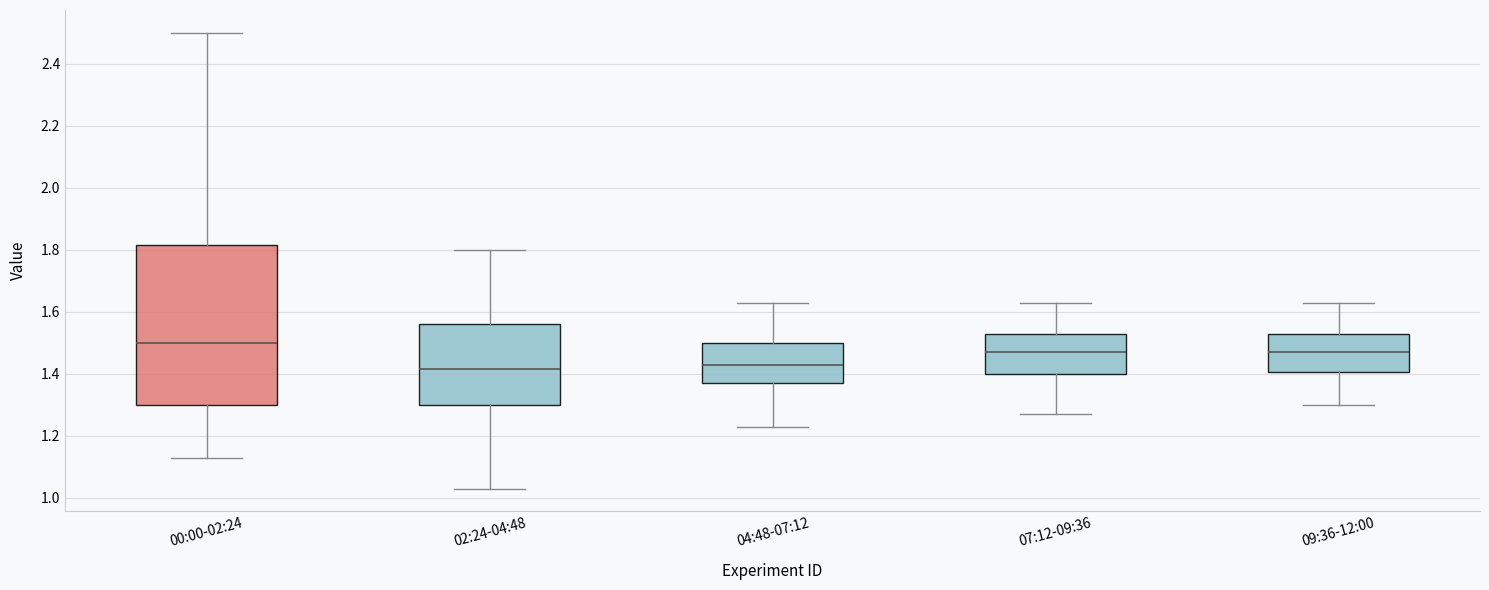

Reading left to right, transcribe this box plot: for each box, give where its median line is, the range the box spans, and where its two whiskers end, as read against the y-axis. The values are not printed on the chart, so give them approximately, as read against the axis.

00:00-02:24: median 1.50, box 1.30 to 1.82, whiskers 1.14 to 2.50
02:24-04:48: median 1.42, box 1.30 to 1.56, whiskers 1.04 to 1.80
04:48-07:12: median 1.44, box 1.38 to 1.50, whiskers 1.24 to 1.64
07:12-09:36: median 1.48, box 1.40 to 1.54, whiskers 1.28 to 1.64
09:36-12:00: median 1.48, box 1.40 to 1.54, whiskers 1.30 to 1.64